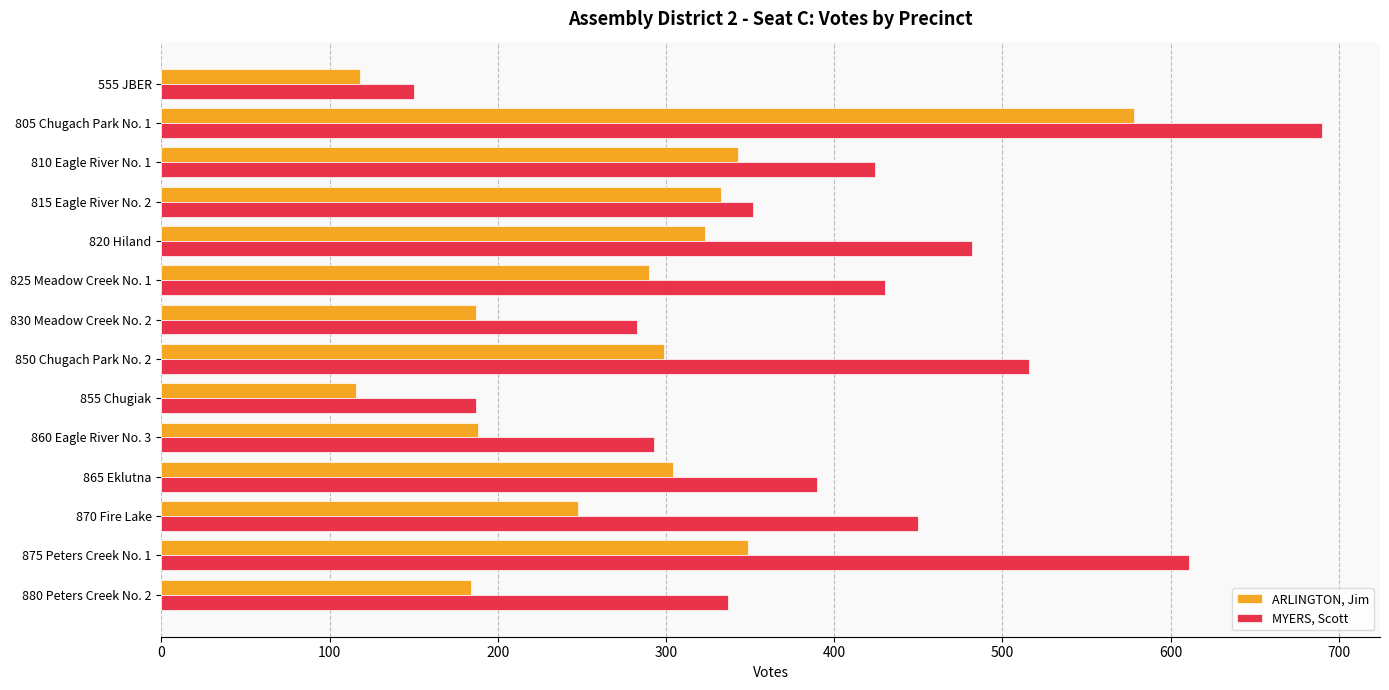

What is the difference between the second highest and minimum values in the ARLINGTON, Jim series?

233